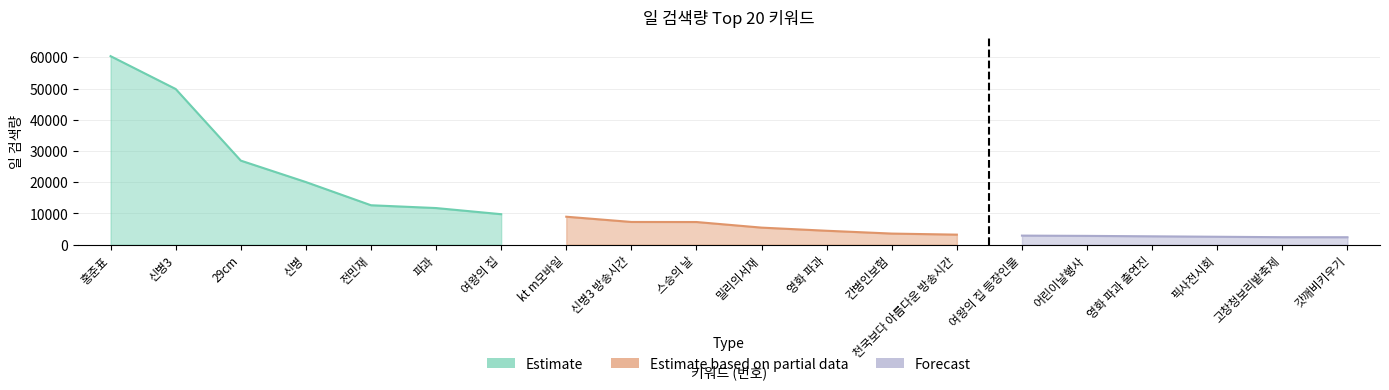

How many values are below 7270?

10